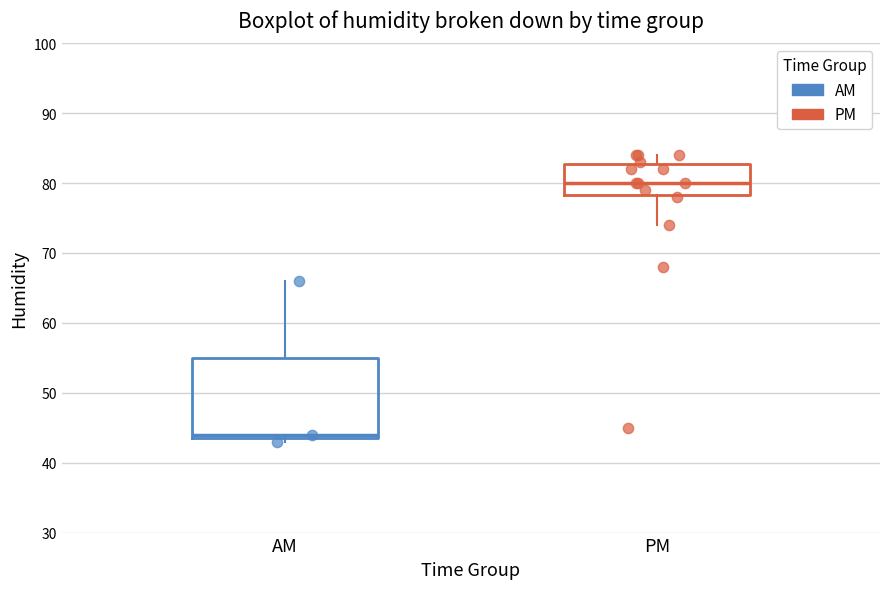

Reading left to right, read every box against the y-axis: the position of its median line, the range the box covers, and the ends of its whiskers. The values are not printed on the chart, so give them approximately, as read against the axis.

AM: median 44 (just above the box's lower edge), box 44 to 55, whiskers 43 to 66
PM: median 80, box 78 to 83, whiskers 74 to 84